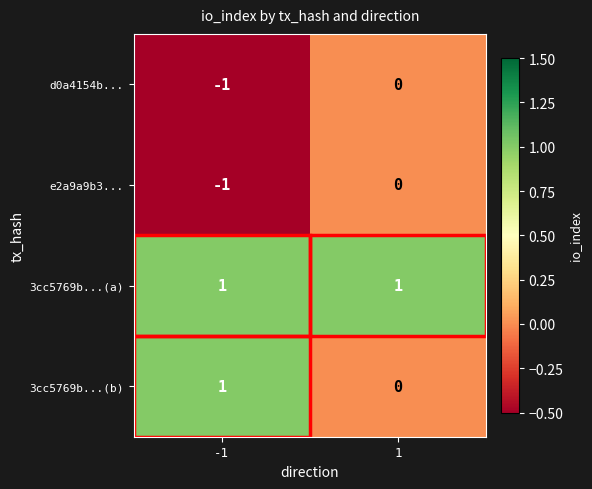

Is it true that 3cc5769b...(b) equals 2 at -1?

False